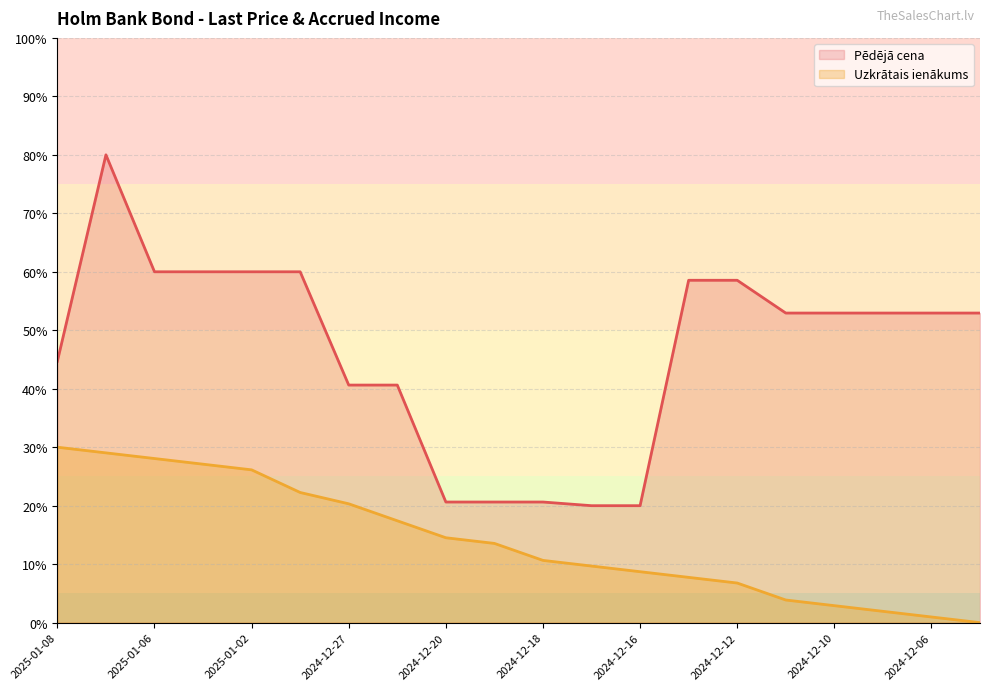

What is the value of the Pēdējā cena point at the 6th from the left?

60.0